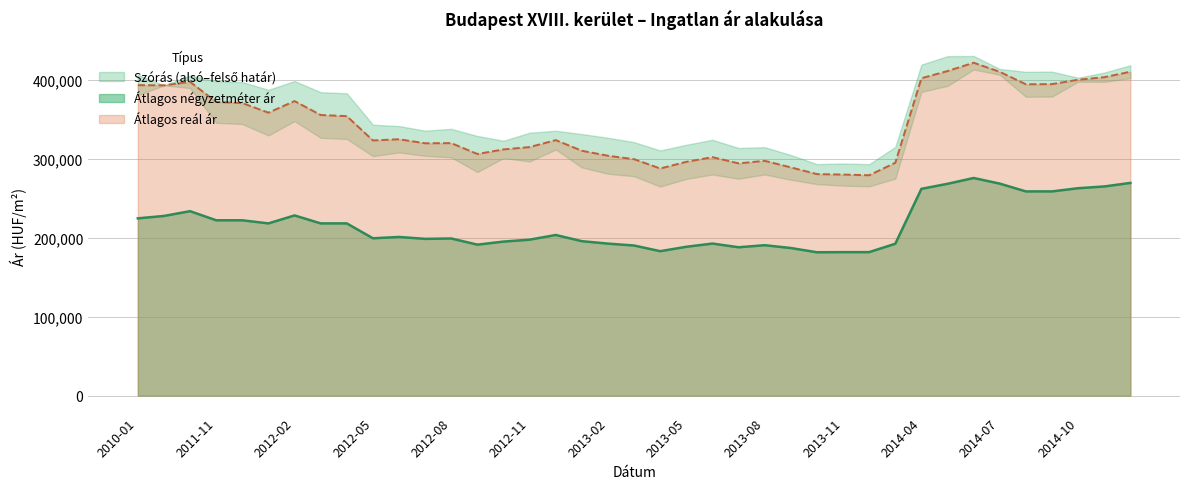

True or false: Átlagos négyzetméter ár has a value of 233454 at 2011-05.

True